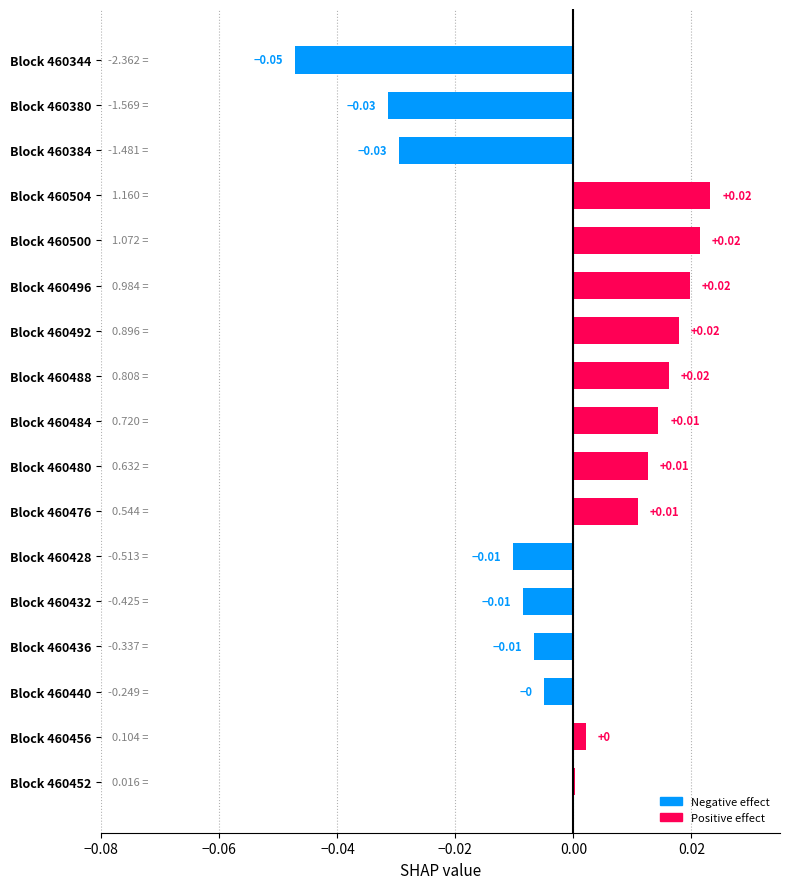

Between Block 460476 and Block 460428, which is larger?

Block 460476